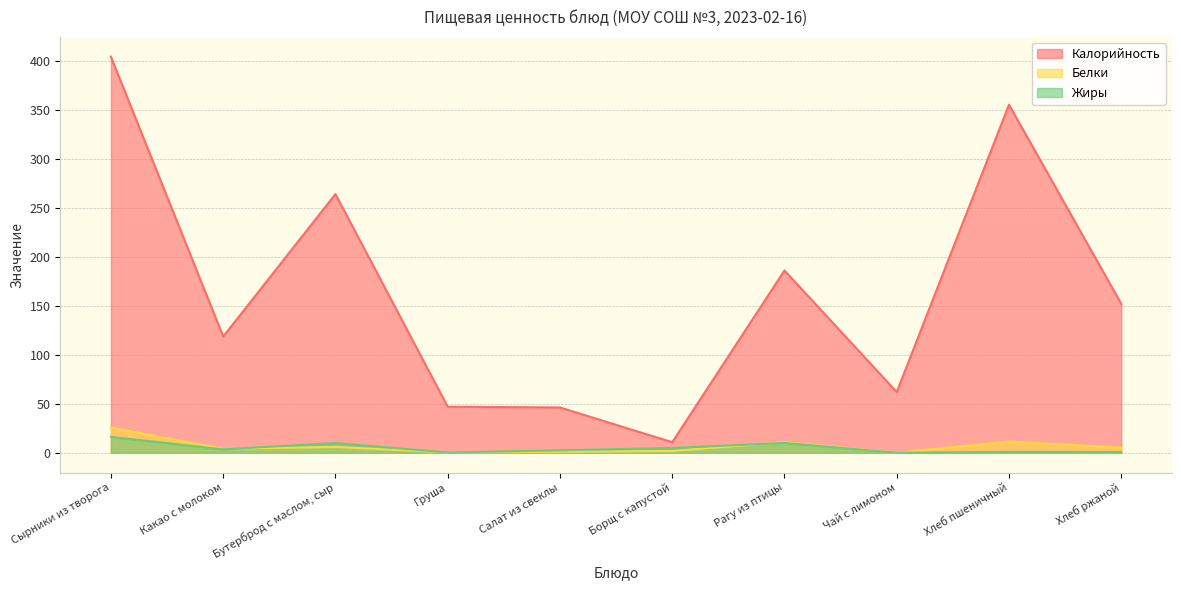

How many values in the Белки series exceed 5?

5